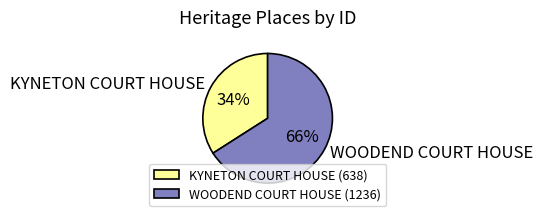

To the nearest percent, what is the difference between the largest and smallest slice percentages?

32%